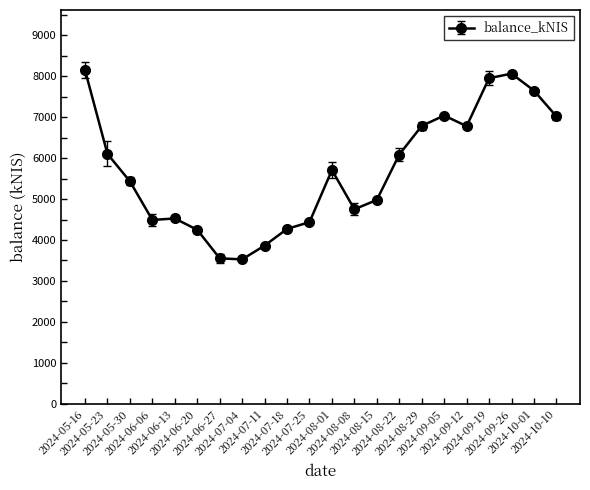

What is the maximum value shown in the chart?

8146.1